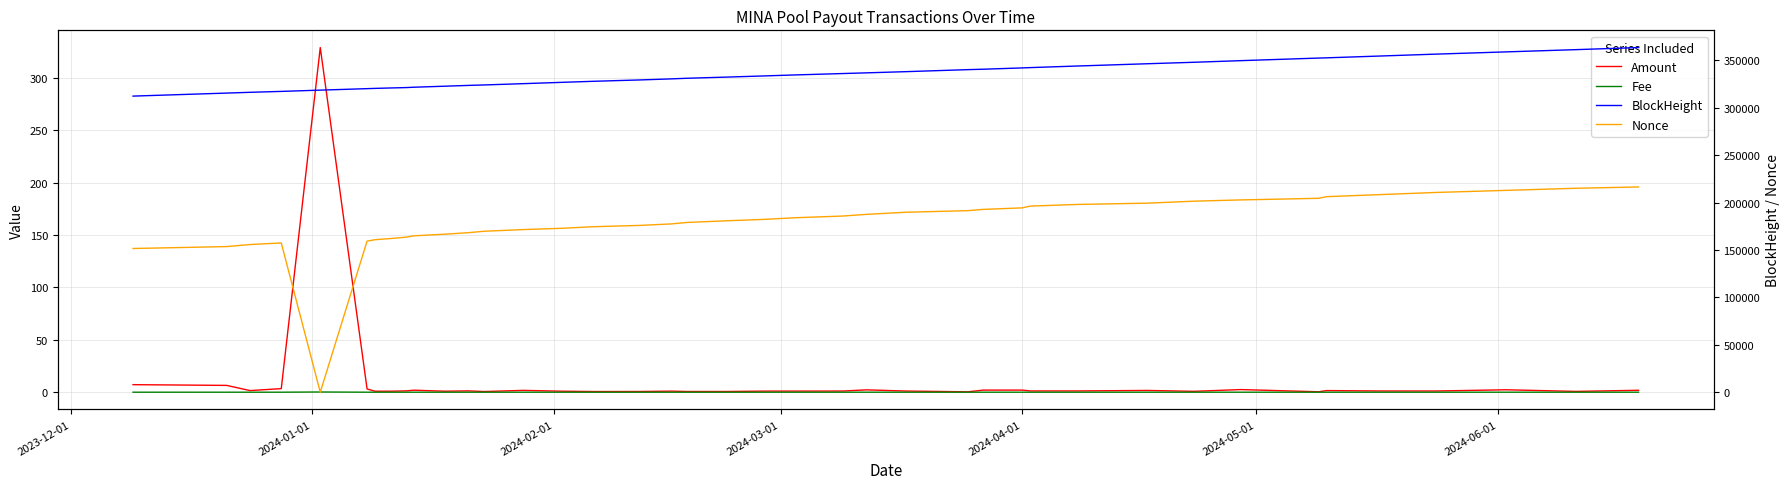

What are all the series names shown in the legend?

Amount, Fee, BlockHeight, Nonce